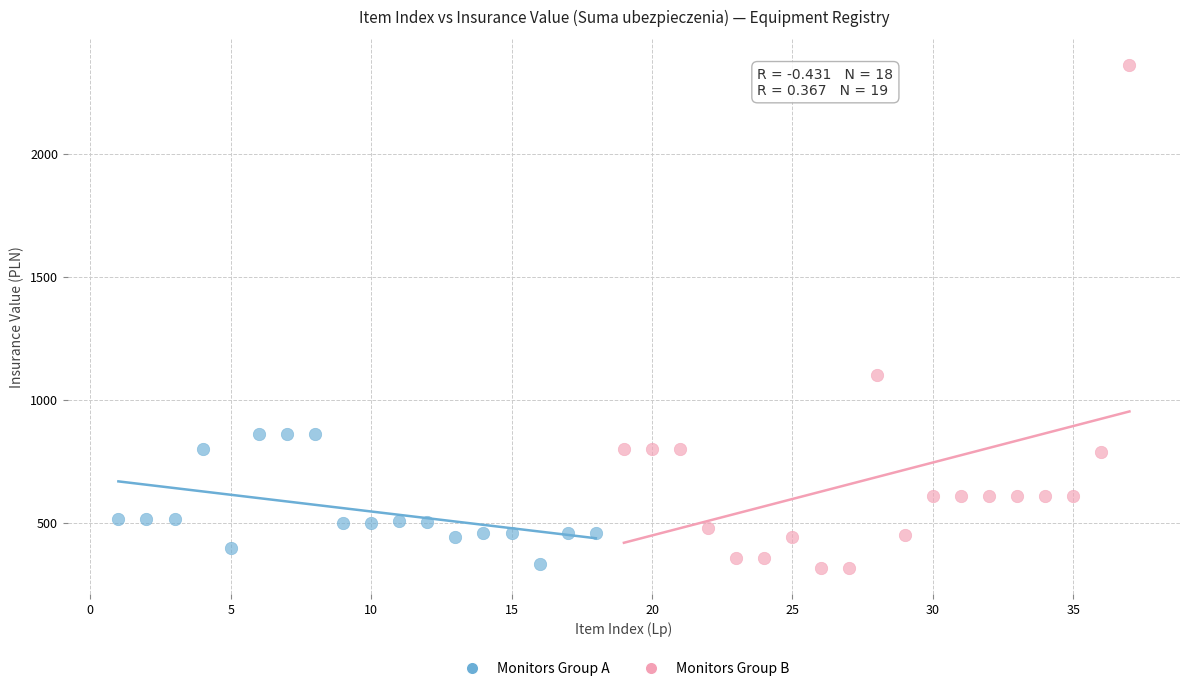

Which series contains the highest Y value?

Monitors Group B